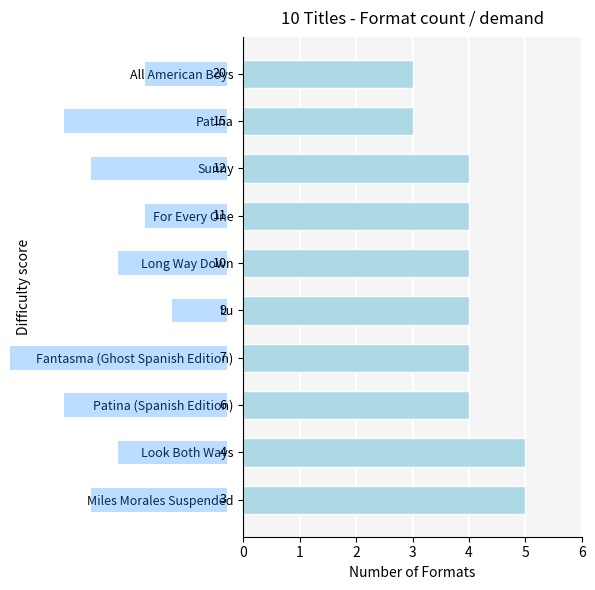

How many bars are there in total?

10